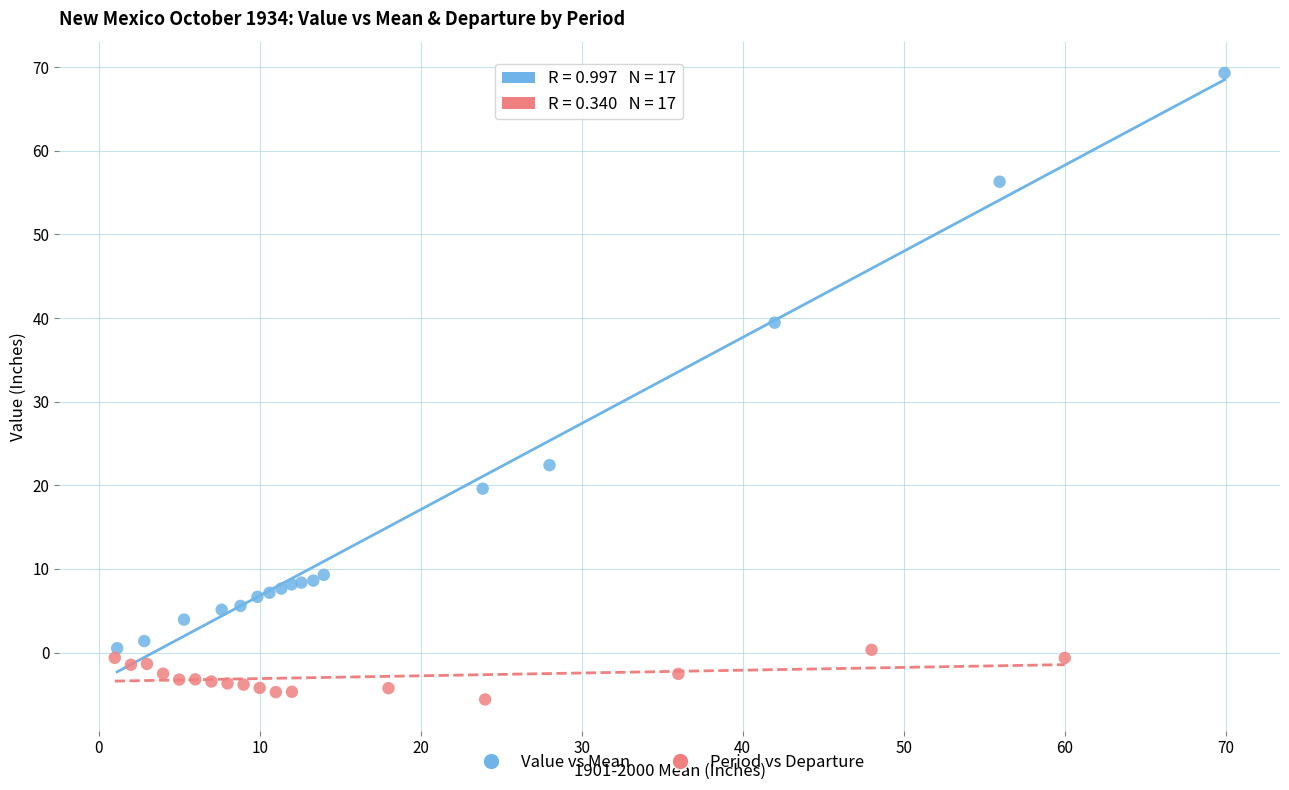

Which series has the largest Y range (max minus min)?

Value vs Mean